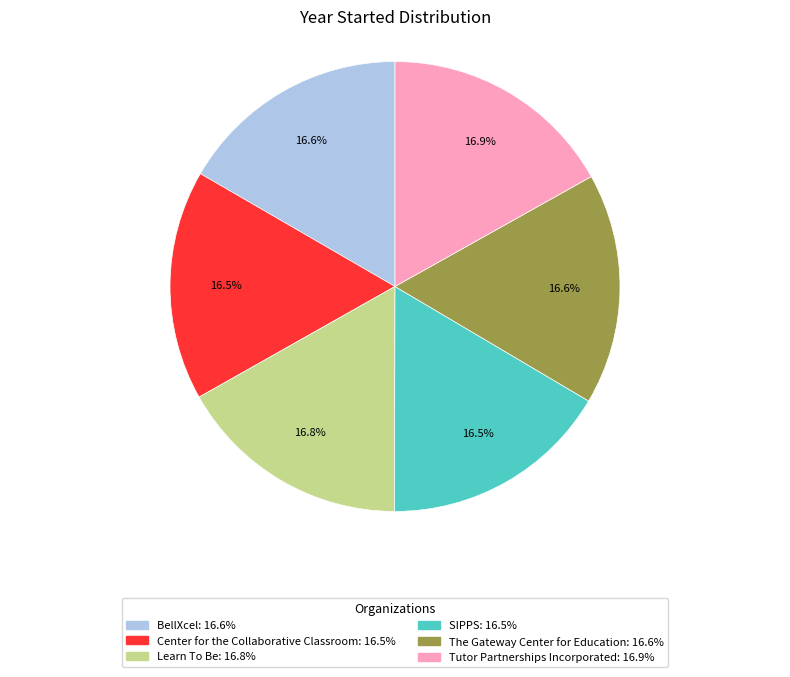

Is the sum of BellXcel and SIPPS greater than half?

No